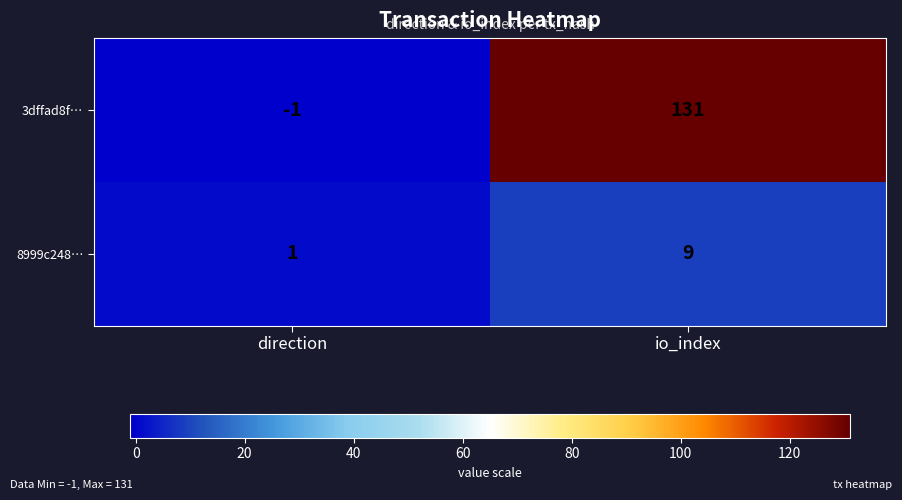

At which label is 8999c248… closest to 5?

direction